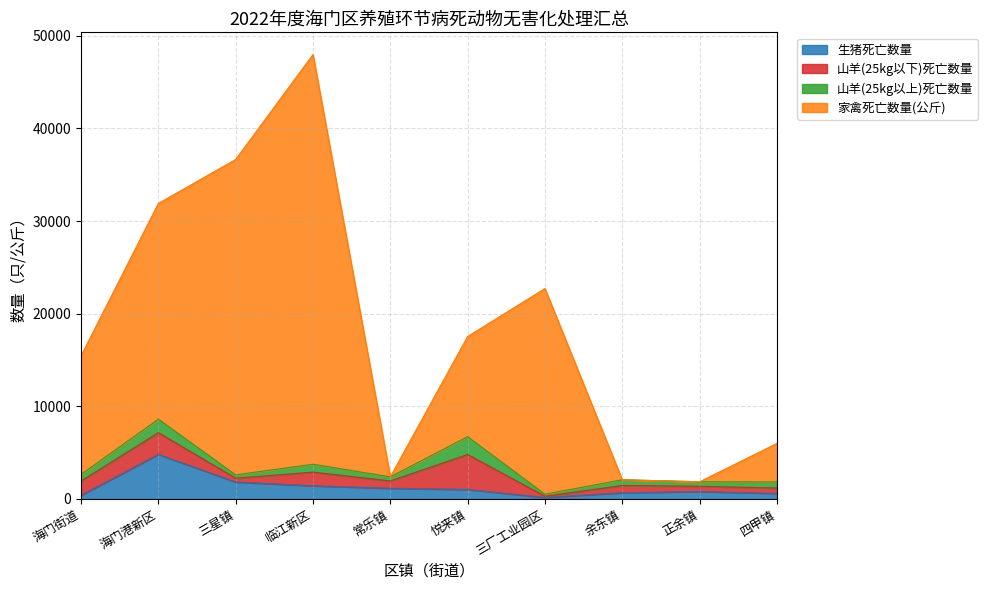

What is the maximum value for 生猪死亡数量?

4812